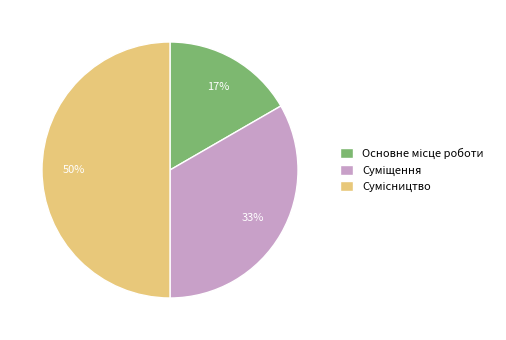

To the nearest percent, what is the difference between the largest and smallest slice percentages?

33%